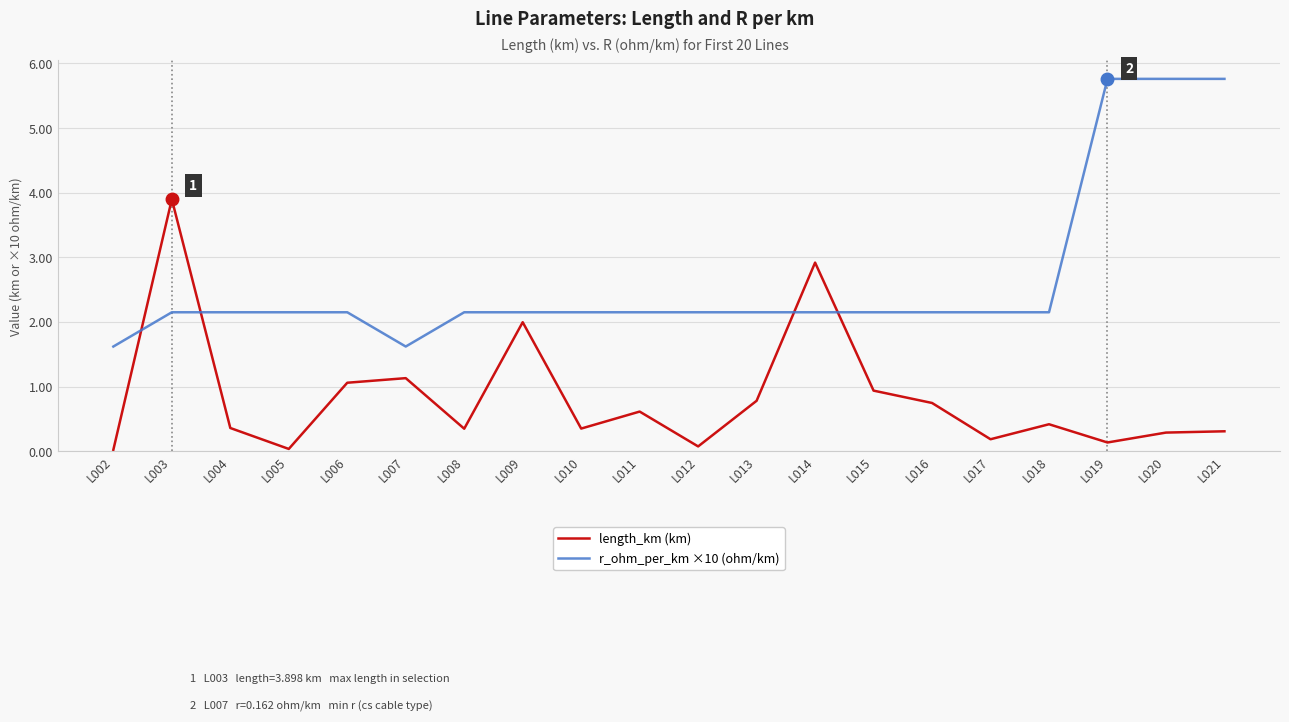

List the series in order of their peak value, lowest first.

length_km (km), r_ohm_per_km ×10 (ohm/km)